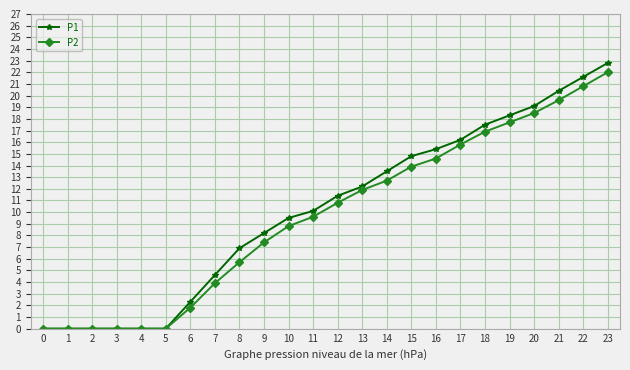

Count the number of data series in this chart.

2